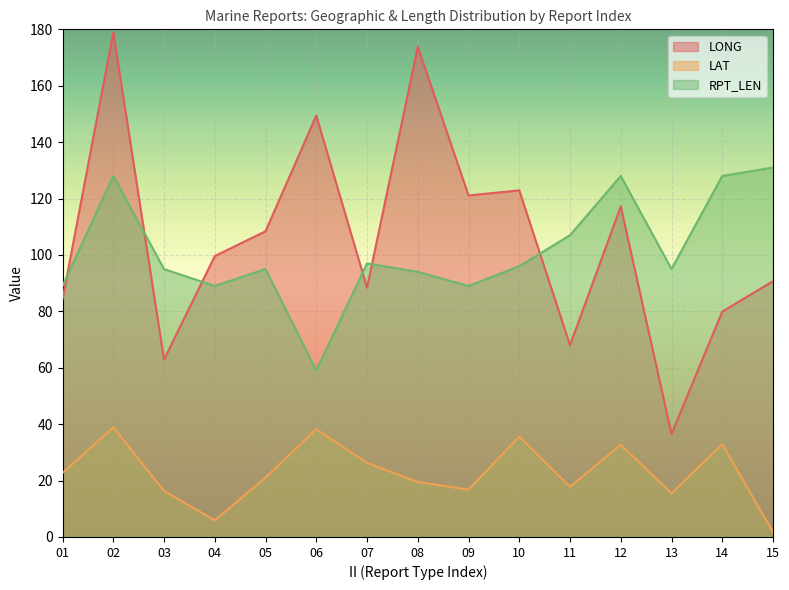

Read the LAT value at 02.

38.9